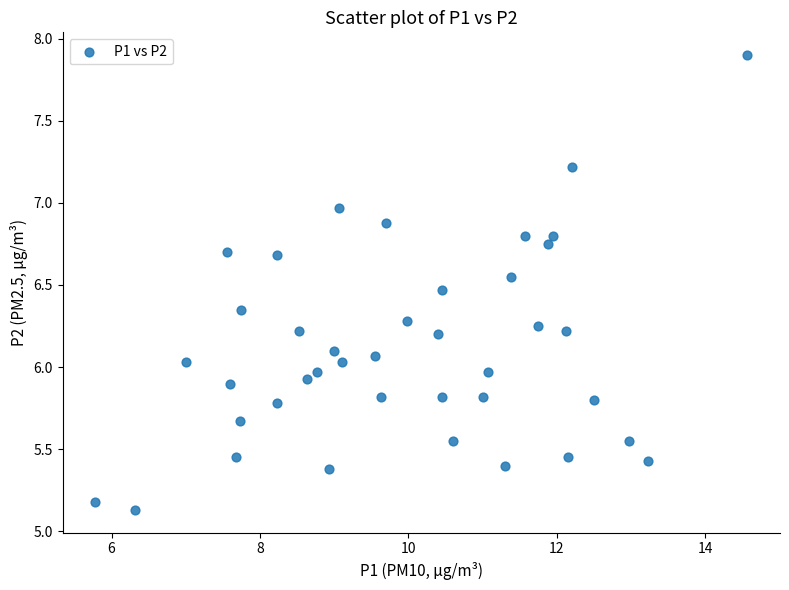

What is the range of X values (max minus min)?

8.8